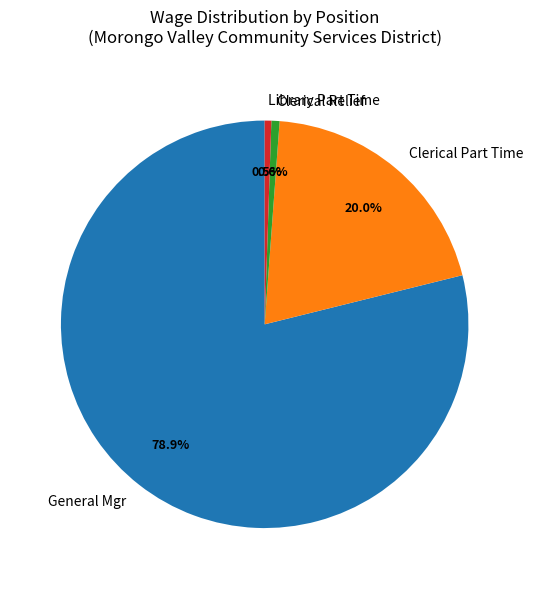

What is the ratio of the value at Clerical Relief to the value at Library Part Time?

1.2